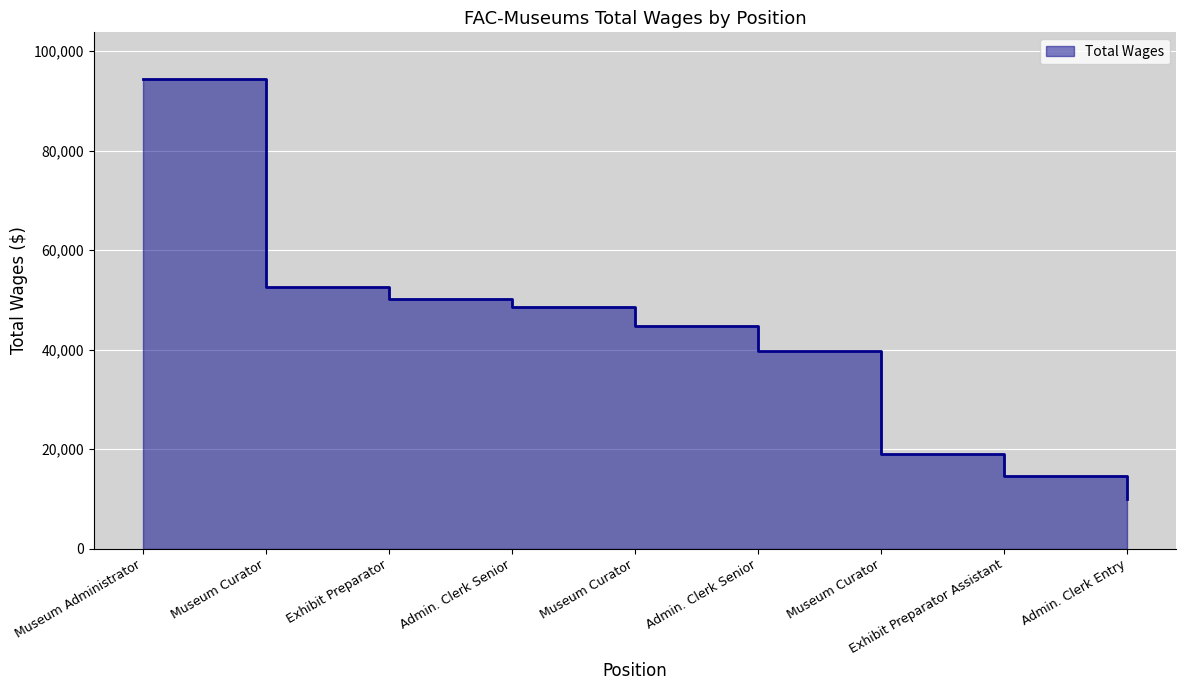

How many values exceed 44827?

4